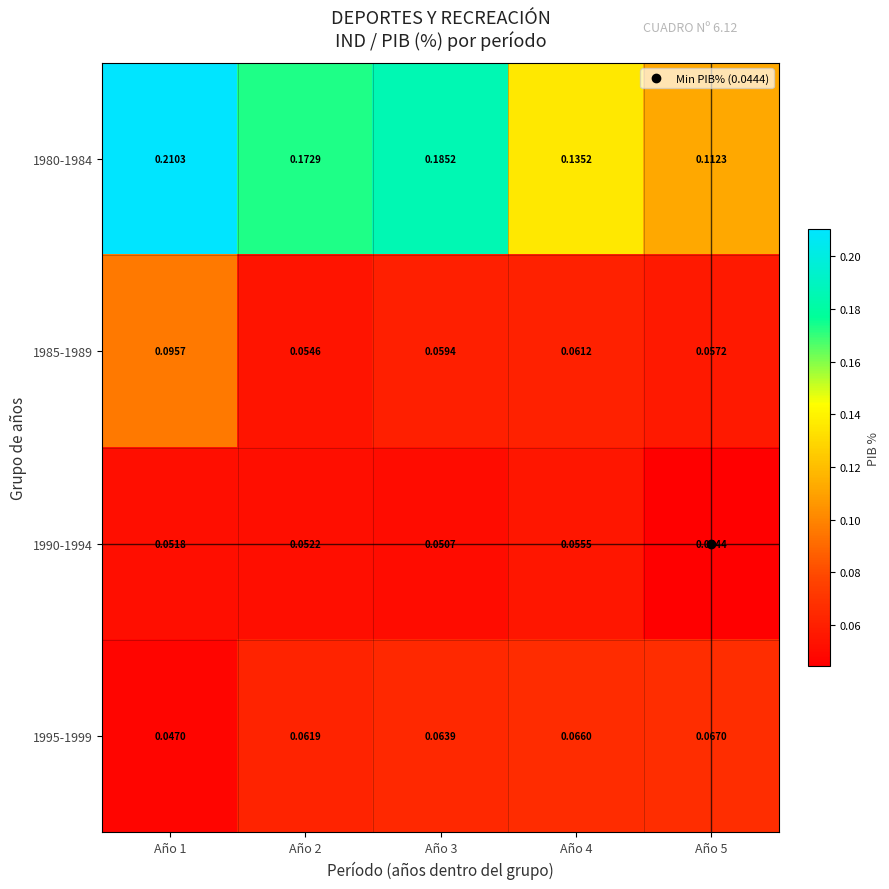

Count the number of categories in the chart.

5